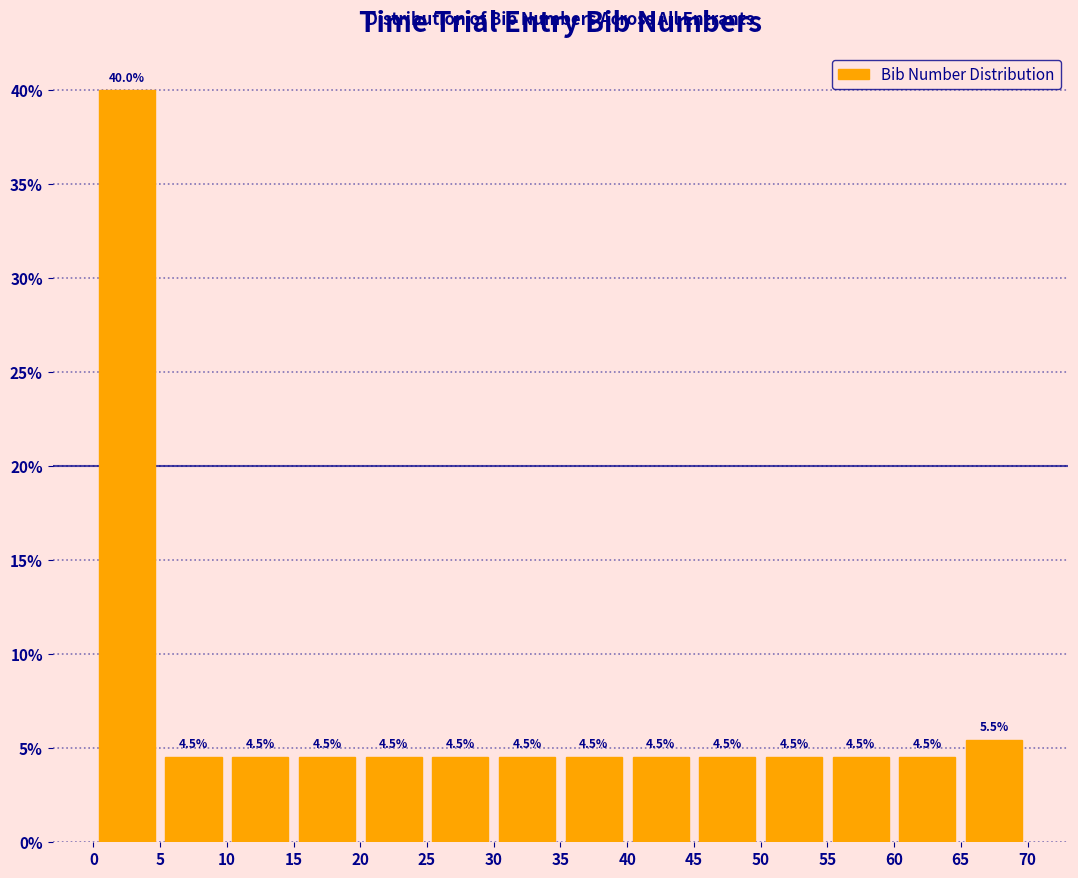

How tall is the bar that spans 50 to 55 on the x-axis?

4.5